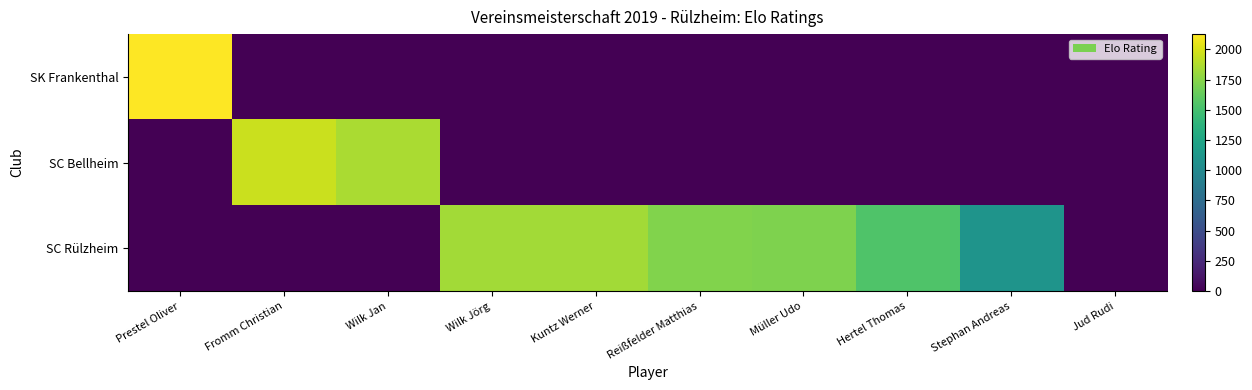

Which series has the widest spread of values?

SK Frankenthal